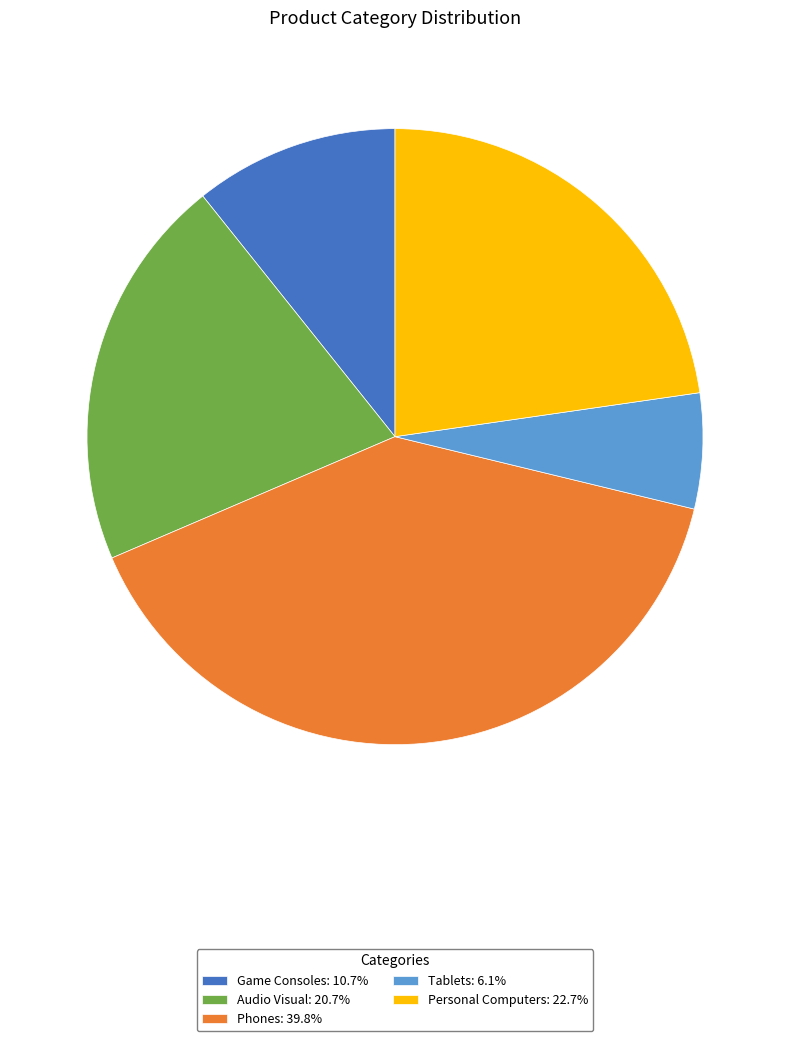

Is the sum of Phones: 39.8% and Audio Visual: 20.7% greater than half?

Yes